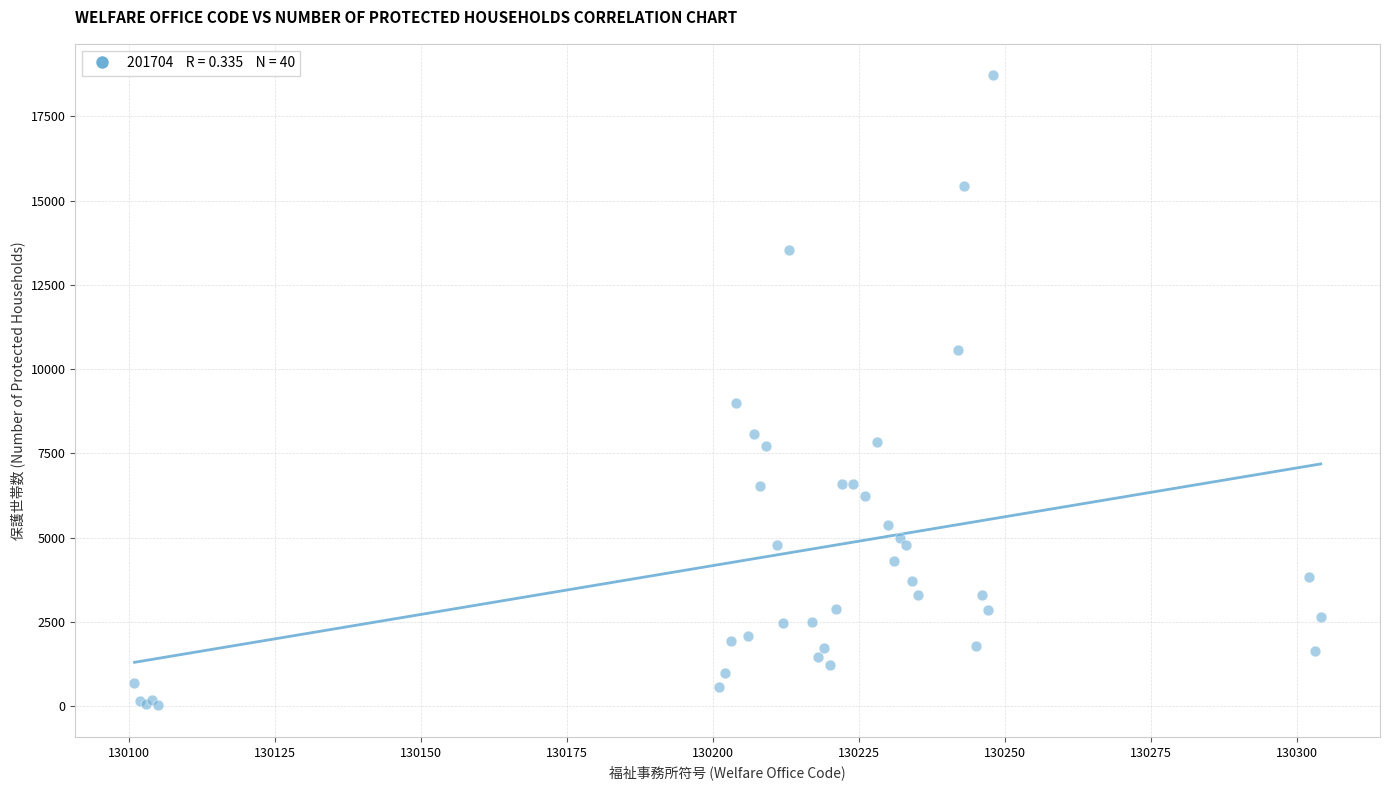

What Y value in the scatter plot is closest to 9367?

8998